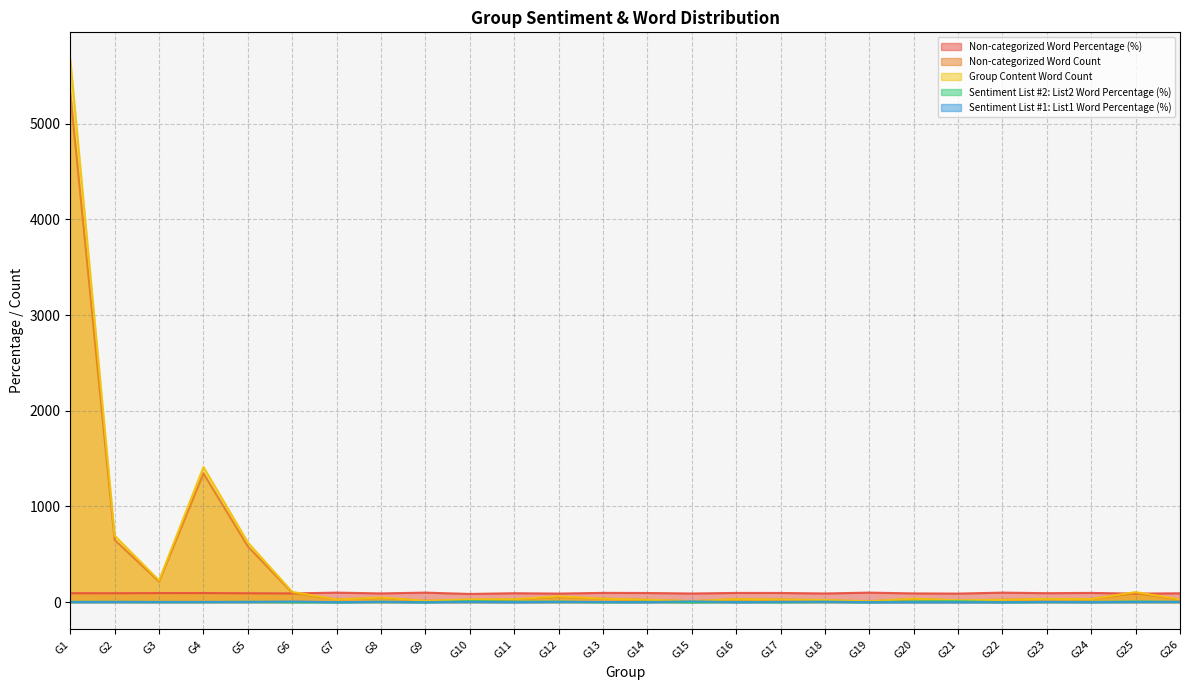

Reading left to right, what are all the values shown in this chart?

Non-categorized Word Percentage (%): 93.8	93.5	95.2	95.3	93.3	91.7	100.0	91.8	100.0	86.2	93.8	90.2	97.3	96.2	90.9	96.9	96.4	91.3	100.0	91.9	90.0	100.0	94.3	97.0	89.6	93.1
Non-categorized Word Count: 5318.0	651.0	216.0	1347.0	583.0	99.0	28.0	45.0	15.0	25.0	30.0	55.0	36.0	25.0	10.0	31.0	27.0	21.0	9.0	34.0	18.0	25.0	33.0	32.0	95.0	27.0
Group Content Word Count: 5671.0	696.0	227.0	1413.0	625.0	108.0	28.0	49.0	15.0	29.0	32.0	61.0	37.0	26.0	11.0	32.0	28.0	23.0	9.0	37.0	20.0	25.0	35.0	33.0	106.0	29.0
Sentiment List #2: List2 Word Percentage (%): 4.7	3.9	3.1	1.8	4.3	0.9	0.0	4.1	0.0	10.3	6.2	6.6	0.0	3.8	0.0	3.1	0.0	4.3	0.0	8.1	10.0	0.0	2.9	3.0	7.5	3.4
Sentiment List #1: List1 Word Percentage (%): 1.5	2.6	1.8	2.8	2.4	7.4	0.0	4.1	0.0	3.4	0.0	3.3	2.7	0.0	9.1	0.0	3.6	4.3	0.0	0.0	0.0	0.0	2.9	0.0	2.8	3.4